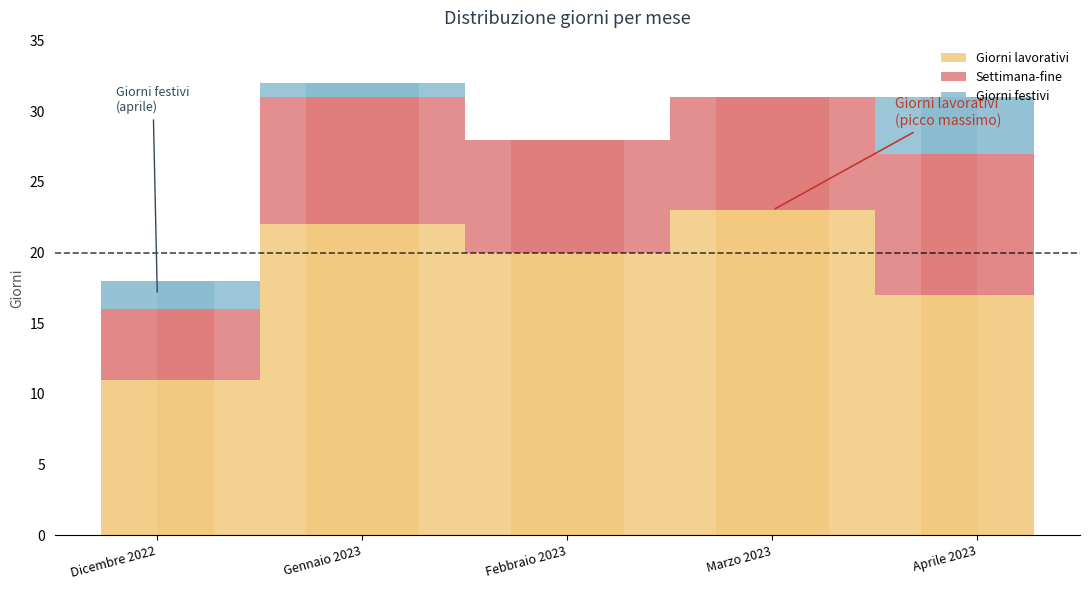

What is the label of the 3rd bar from the right?

Febbraio 2023